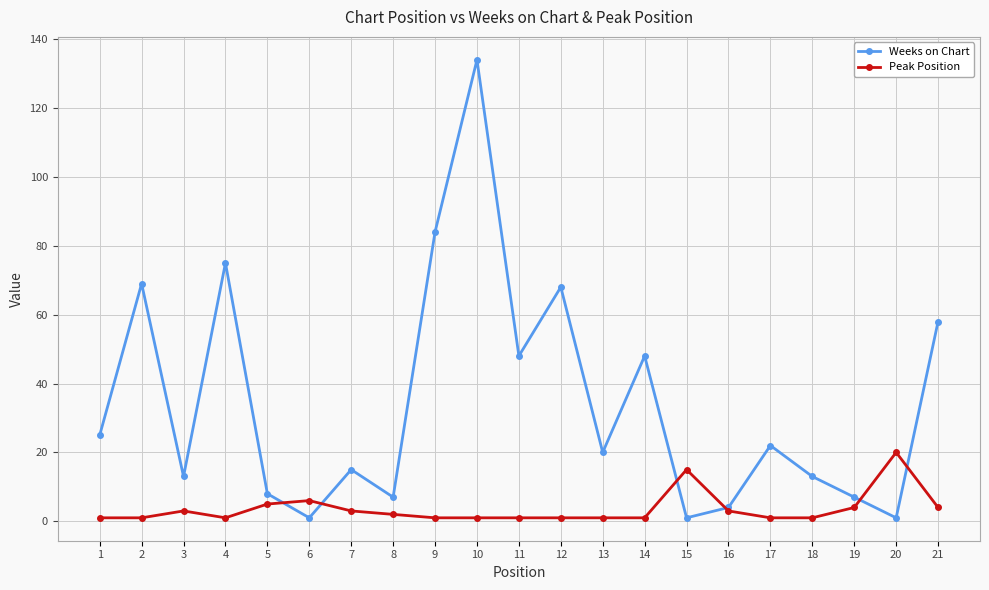

How many distinct data groups are displayed?

2